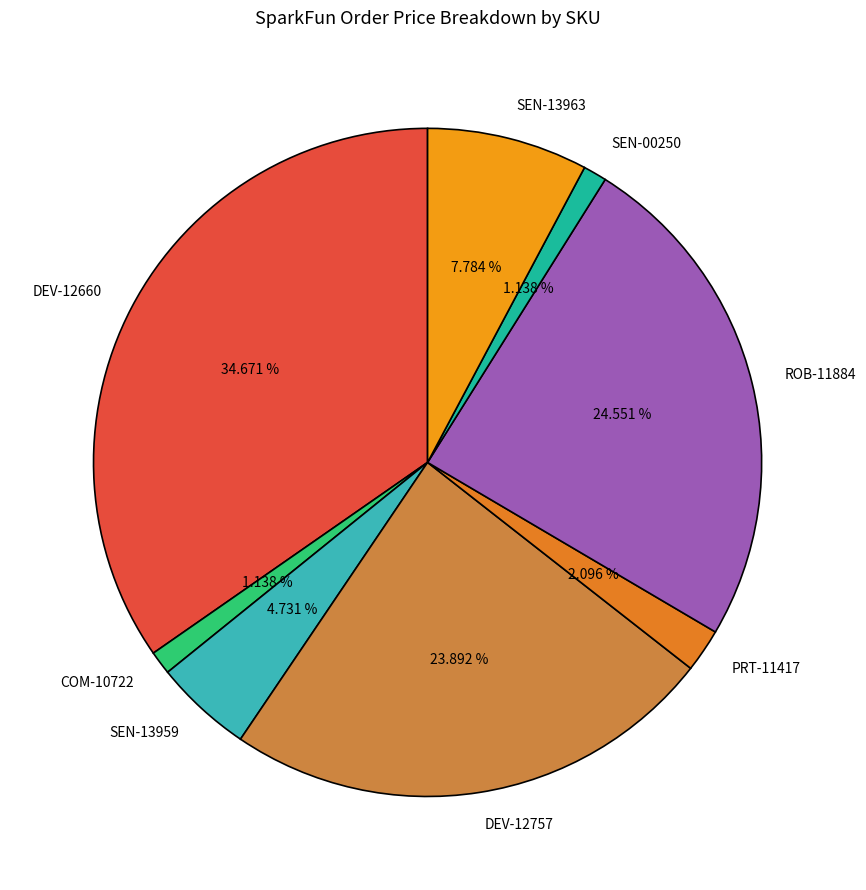

How many segments does this pie chart have?

8